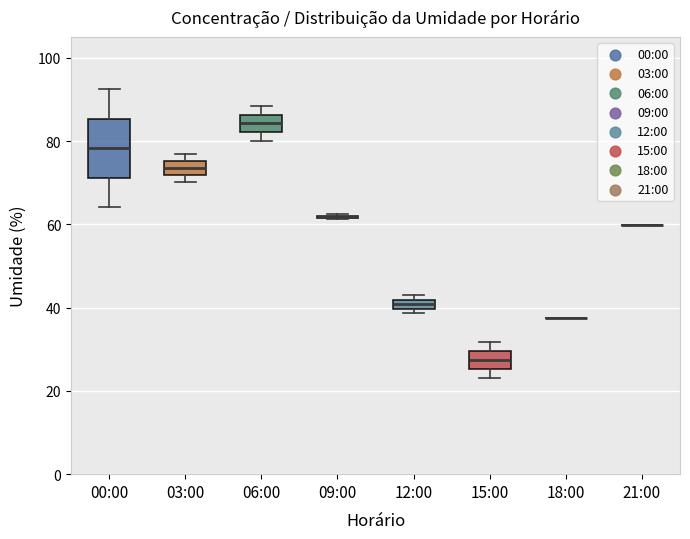

Comparing the boxes themselves (not the whiskers), which one is the tallest?

00:00